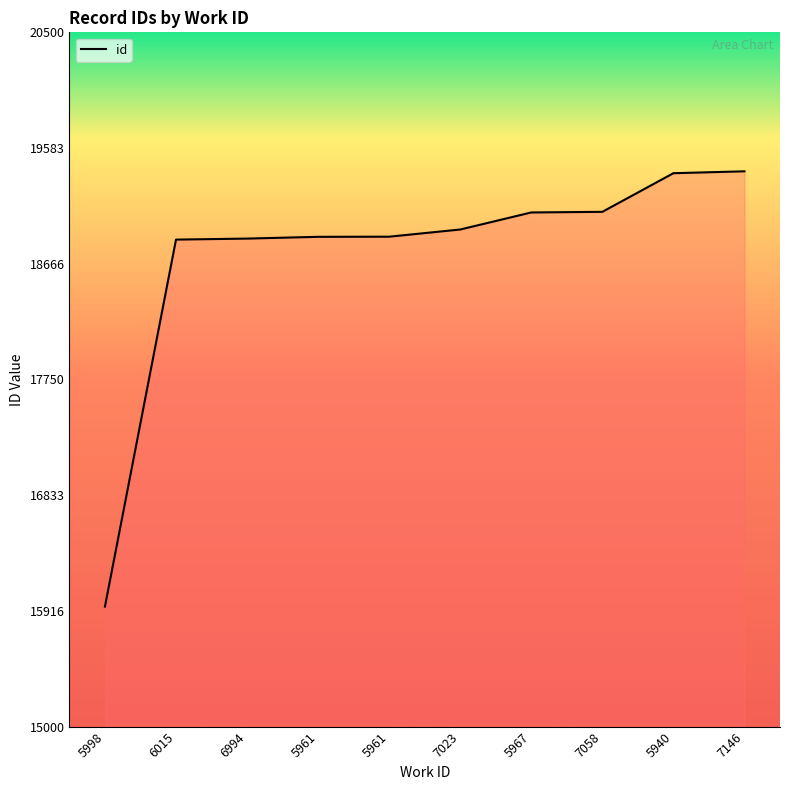

What is the approximate value at 6015, to the nearest 100?

18900